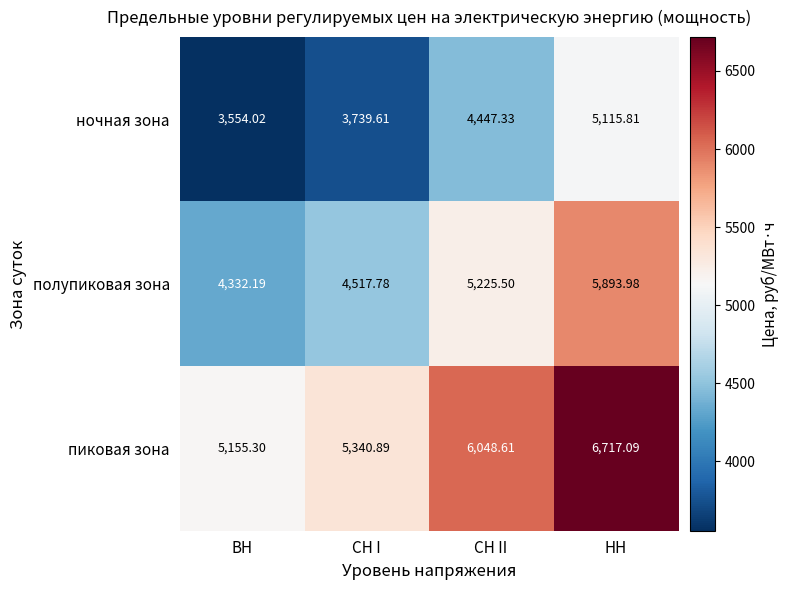

Rank the series by their average value, from lowest to highest.

ночная зона, полупиковая зона, пиковая зона